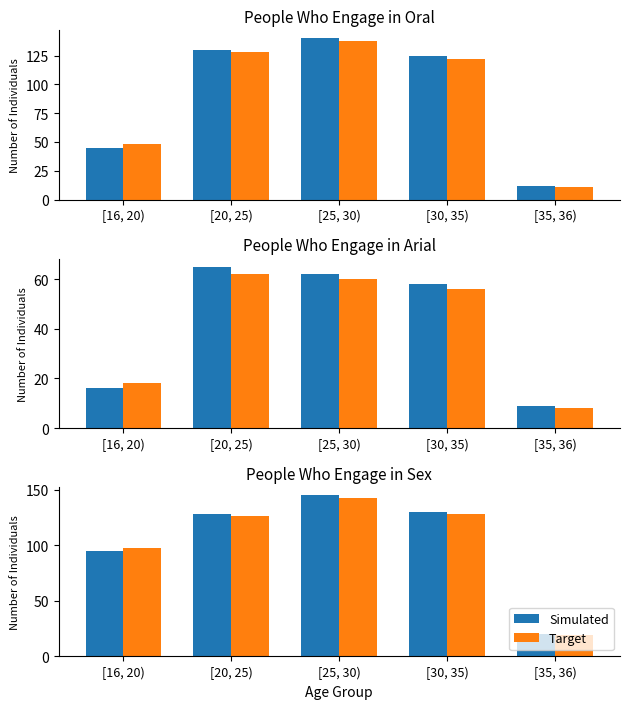

List the series in order of their overall mean, lowest first.

Target, Simulated